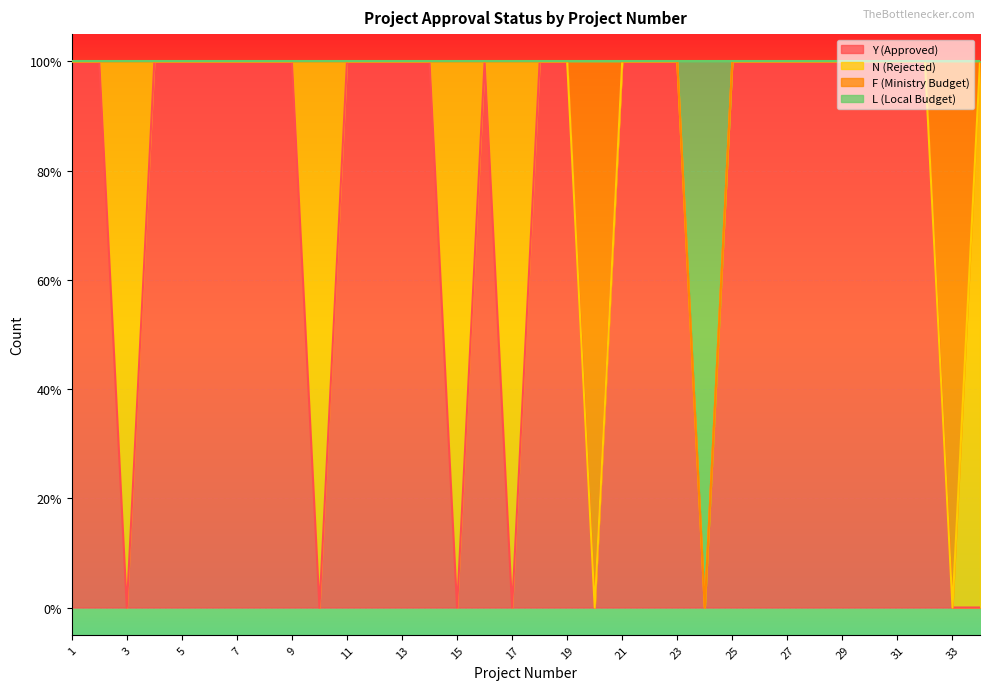

What are all the series names shown in the legend?

Y (Approved), N (Rejected), F (Ministry Budget), L (Local Budget)